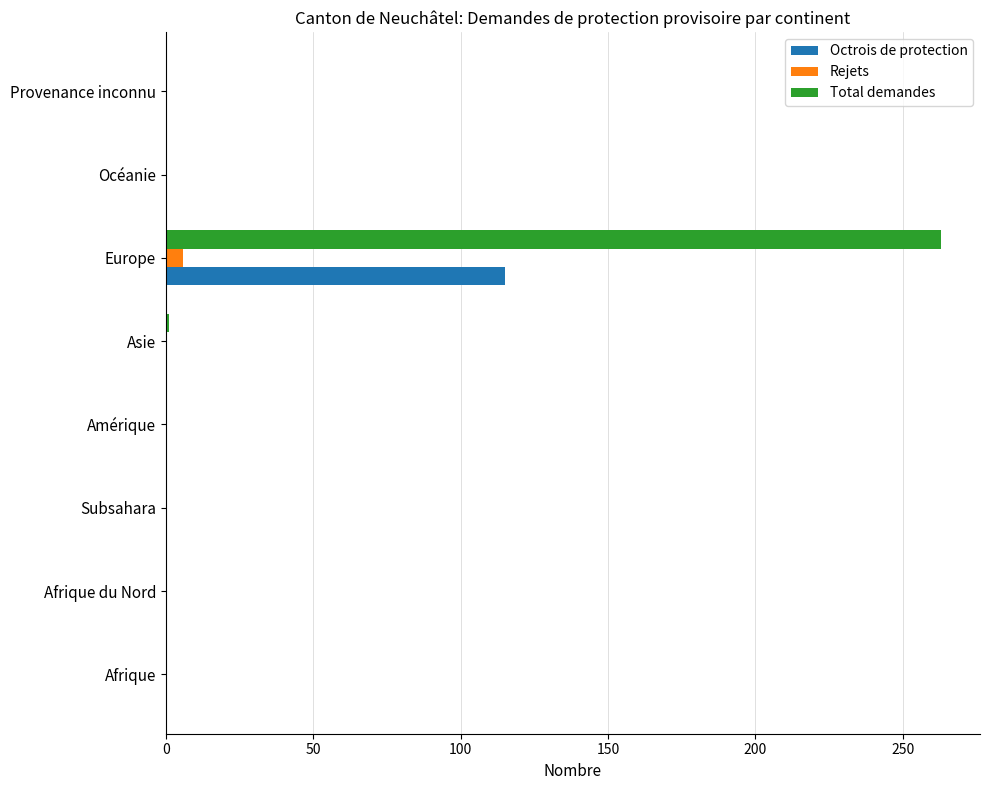

What are all the series names shown in the legend?

Octrois de protection, Rejets, Total demandes